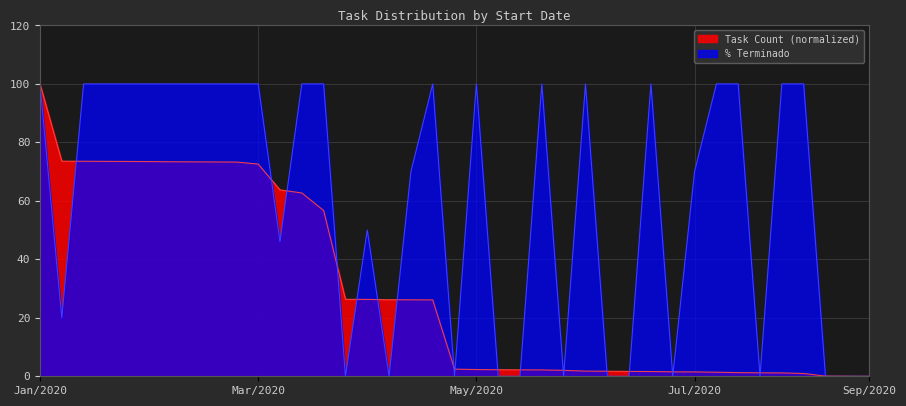

What is the difference between the % Terminado values at 01/05/2020 and 15/04/2020?

50.0